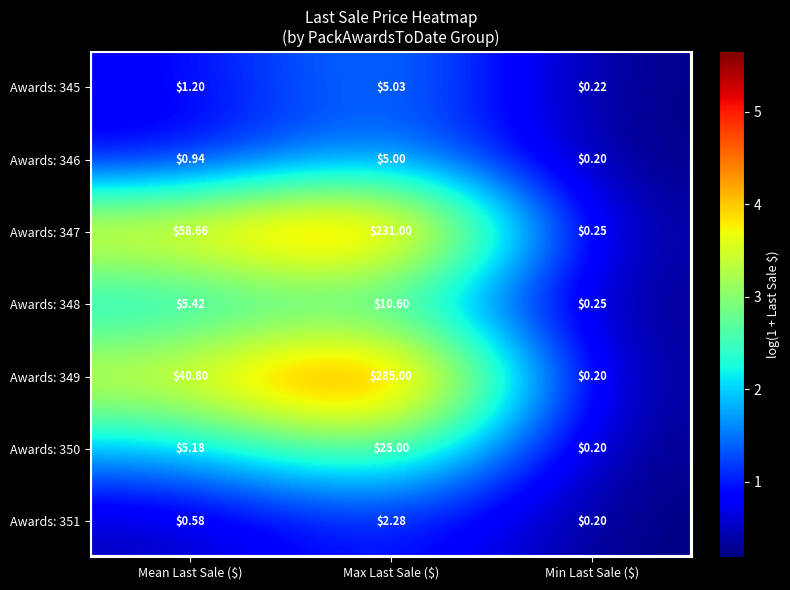

Which category has the lowest value across all series?

Min Last Sale ($)